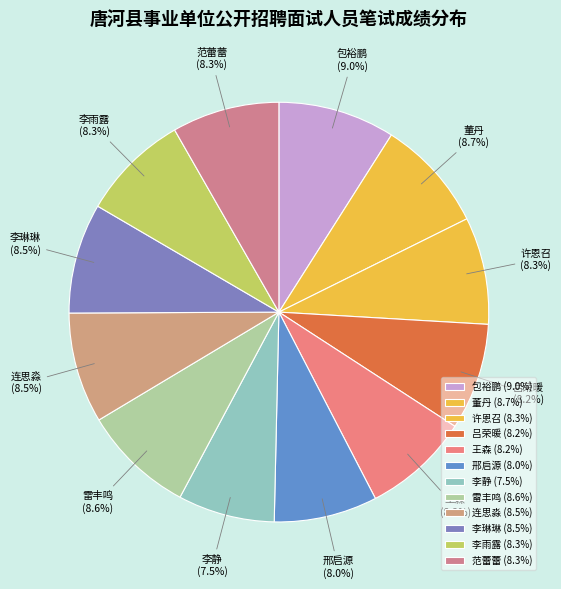

Approximately how many times larger is the value at 许恩召 compared to 李静?

1.1